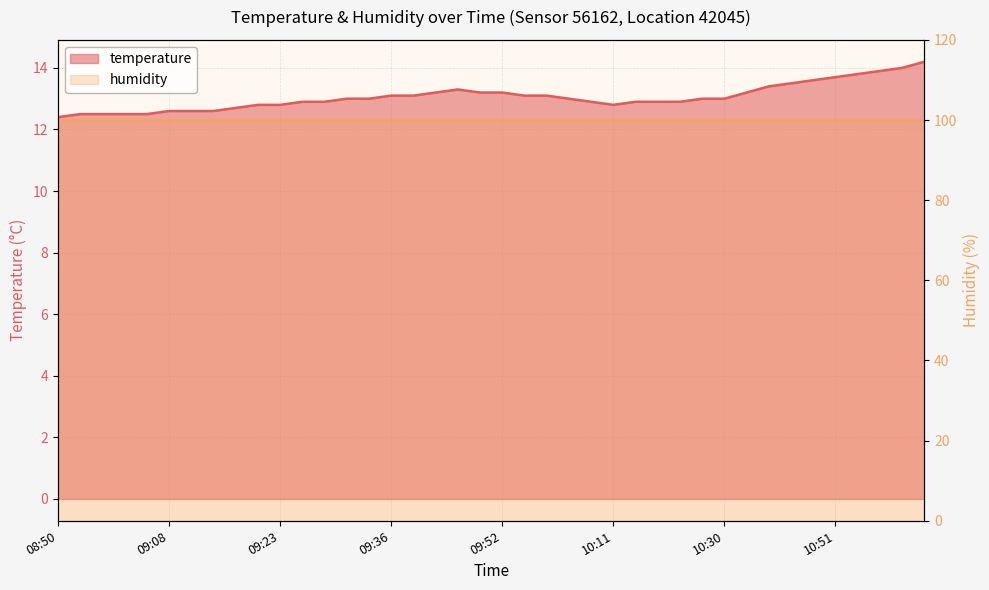

What is the difference between the maximum and second lowest values?

1.7